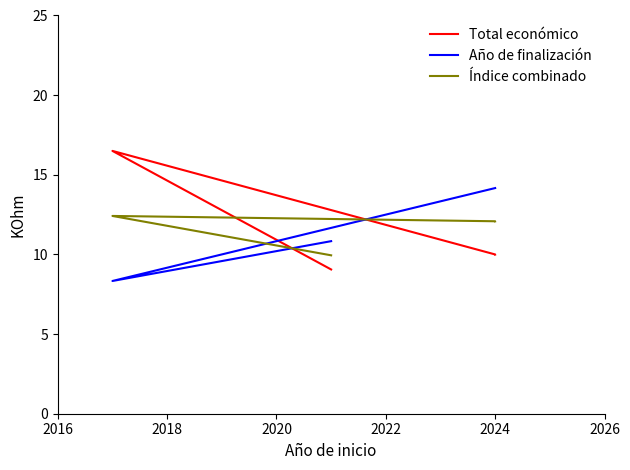

How many lines are shown in the chart?

3